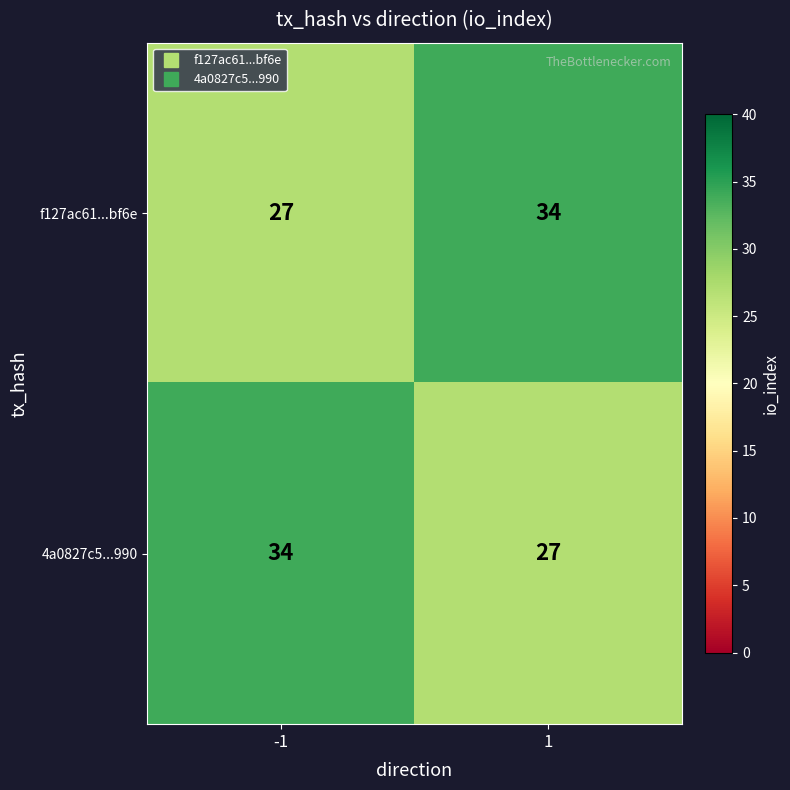

Is it true that 4a0827c5...990 equals 10 at -1?

False